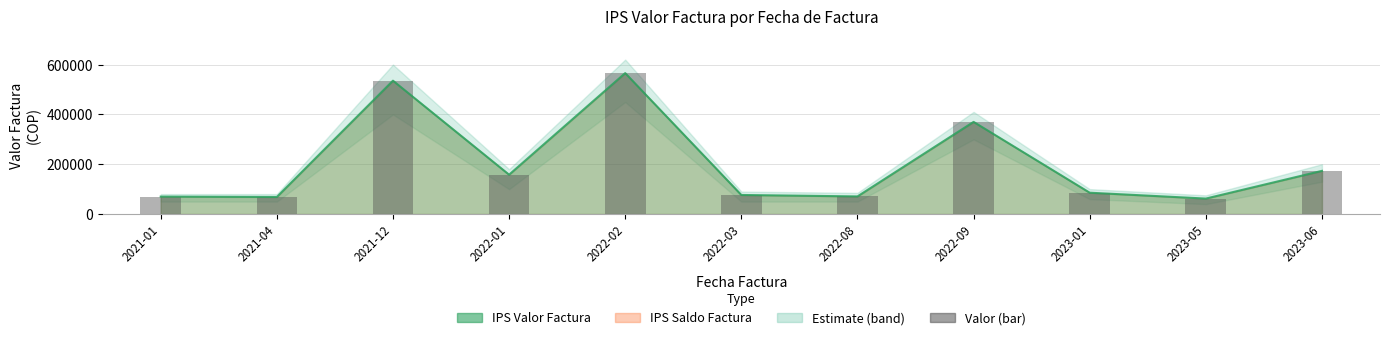

At which category does the chart reach its peak across all series?

2022-02